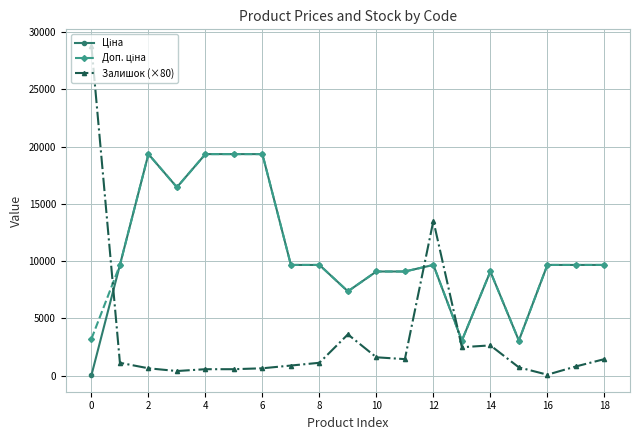

Which series has the widest spread of values?

Залишок (×80)